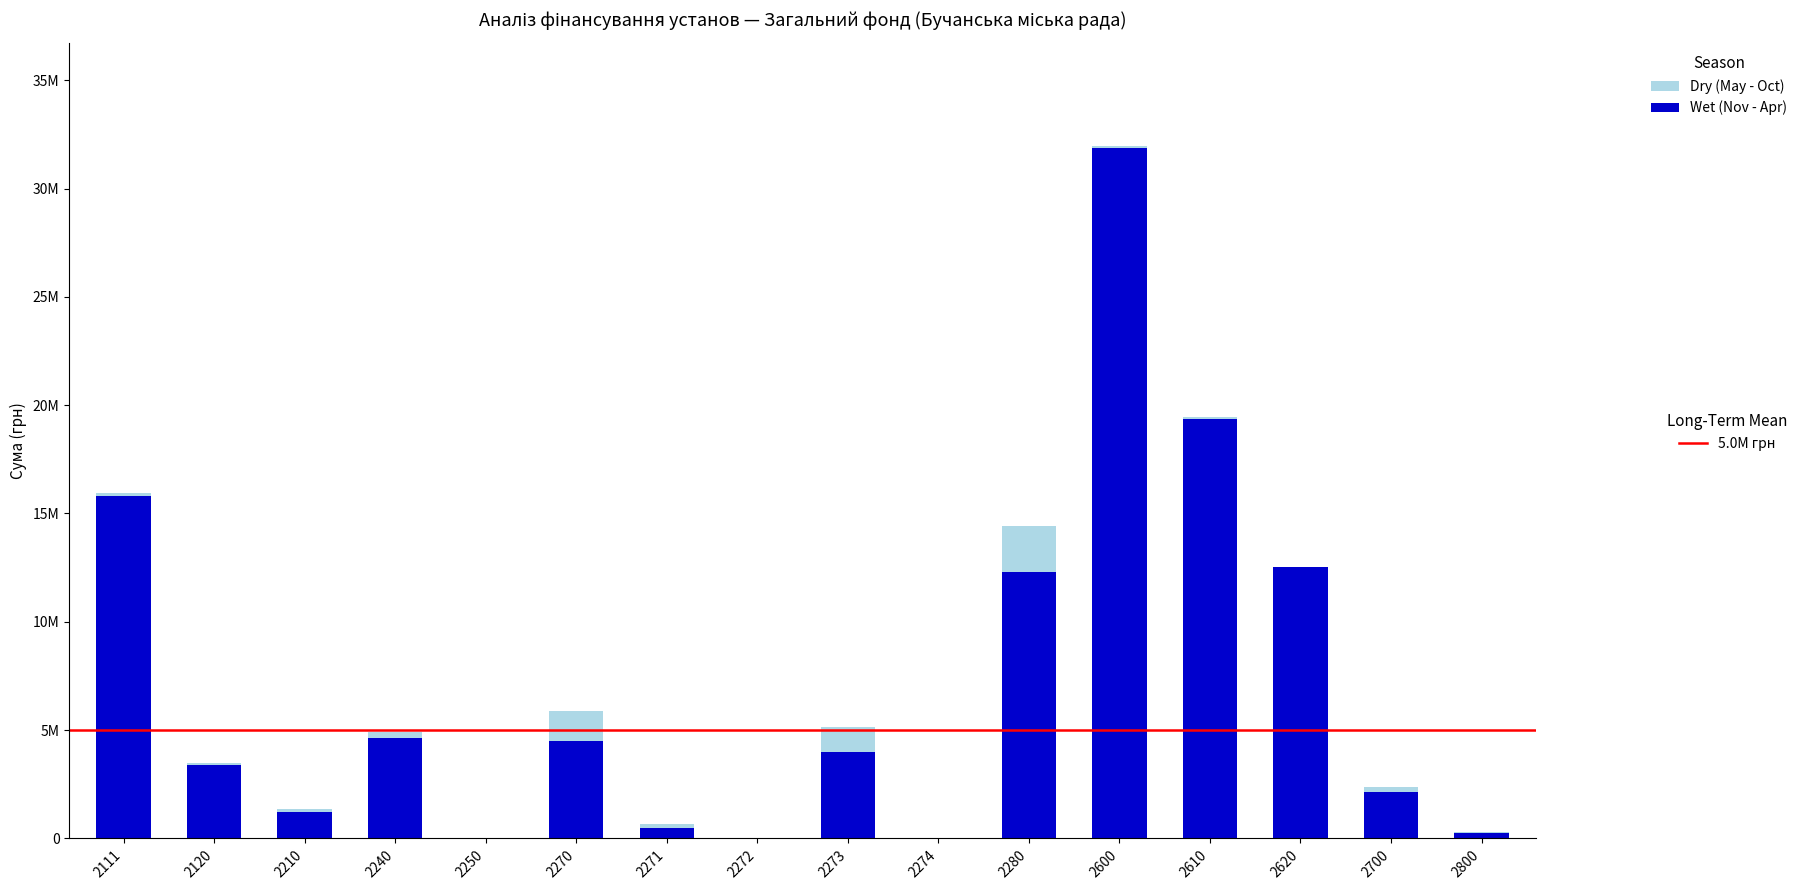

Does the chart contain stacked bars?

Yes